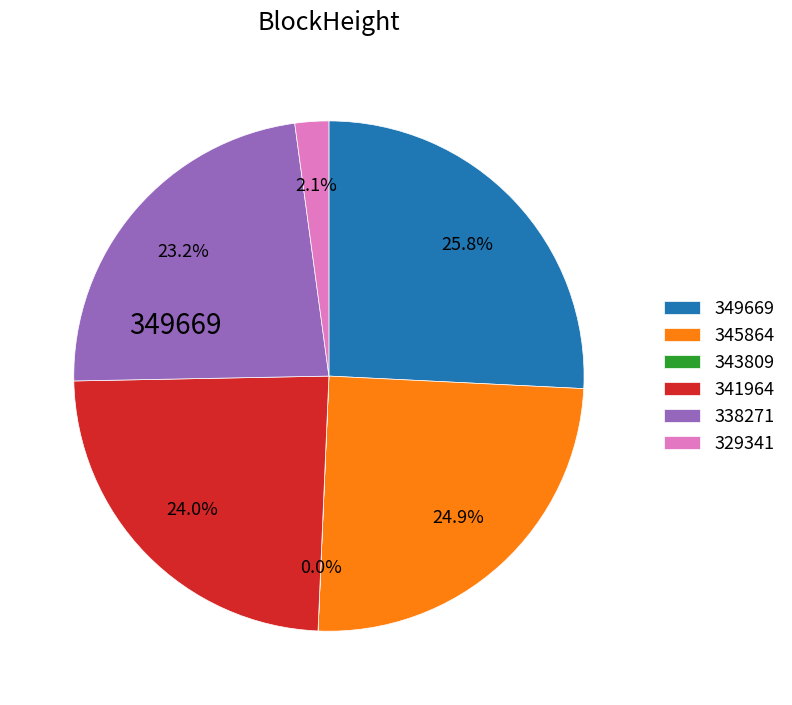

What percentage is NOT represented by 329341?

97.9%